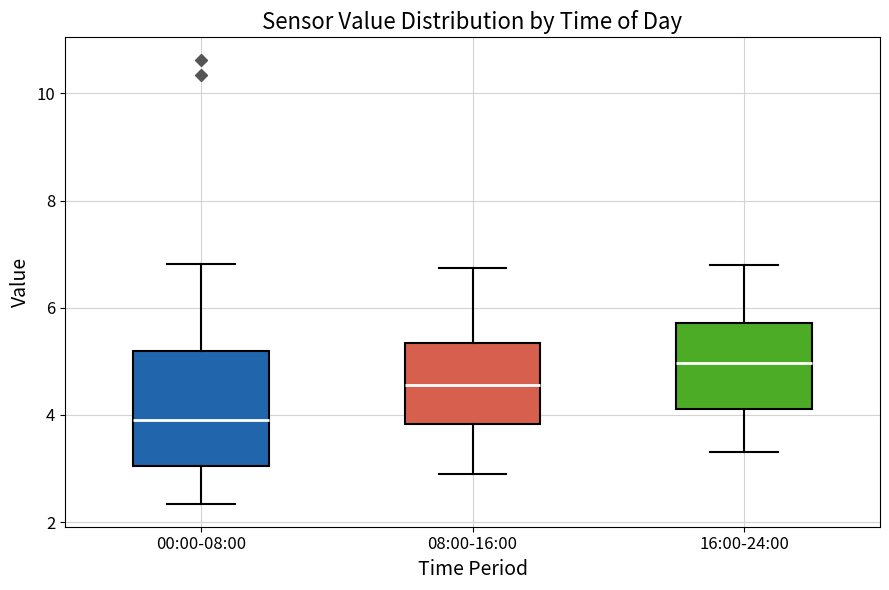

Reading left to right, read every box against the y-axis: the position of its median line, the range the box covers, and the ends of its whiskers. The values are not printed on the chart, so give them approximately, as read against the axis.

00:00-08:00: median 4.0, box 3.0 to 5.2, whiskers 2.4 to 6.8
08:00-16:00: median 4.6, box 3.8 to 5.4, whiskers 3.0 to 6.8
16:00-24:00: median 5.0, box 4.2 to 5.8, whiskers 3.4 to 6.8